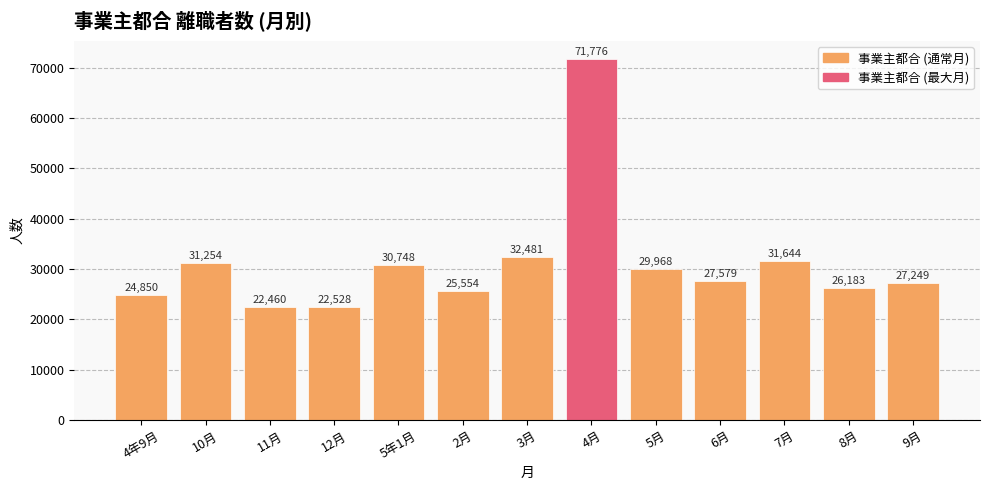

Reading left to right, extract all data points from this chart.

24850	31254	22460	22528	30748	25554	32481	71776	29968	27579	31644	26183	27249